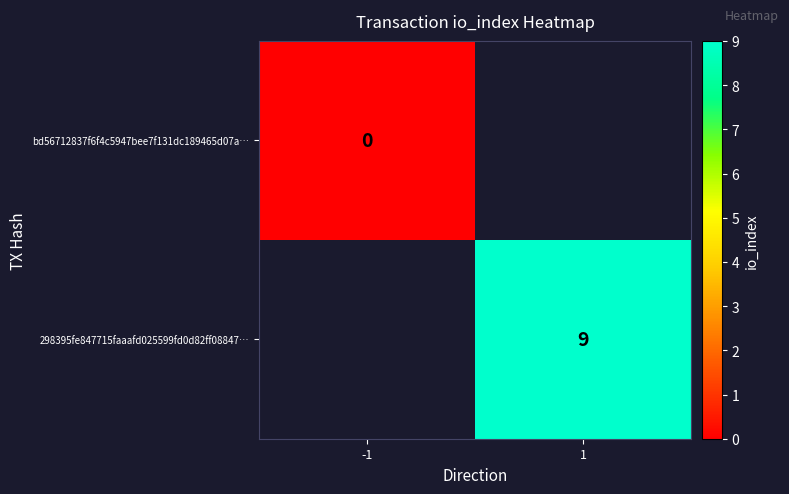

At which category does the chart reach its peak across all series?

1